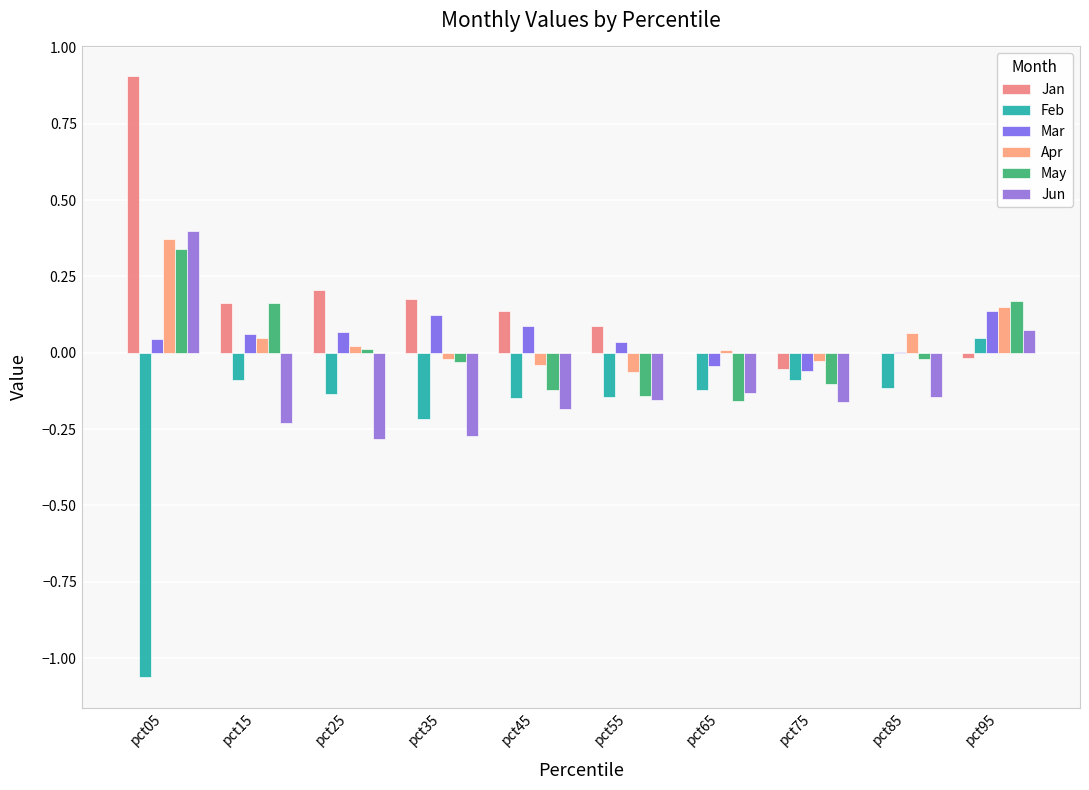

Which series has the largest total across all categories?

Jan